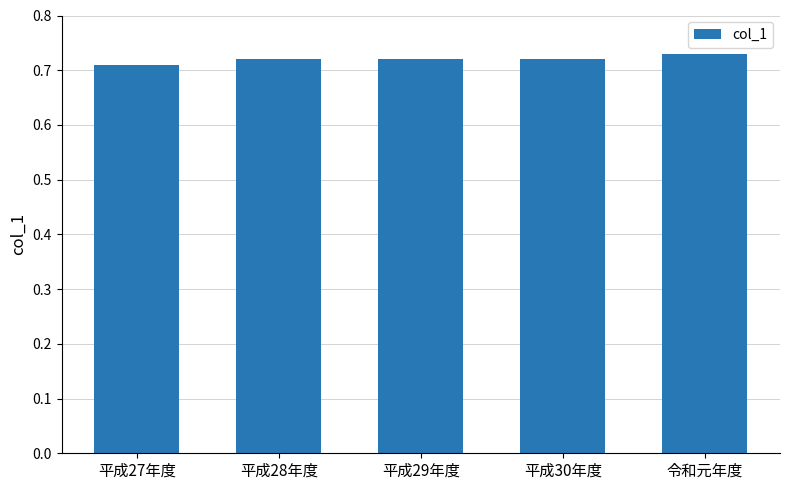

What is the label of the 3rd bar from the left?

平成29年度